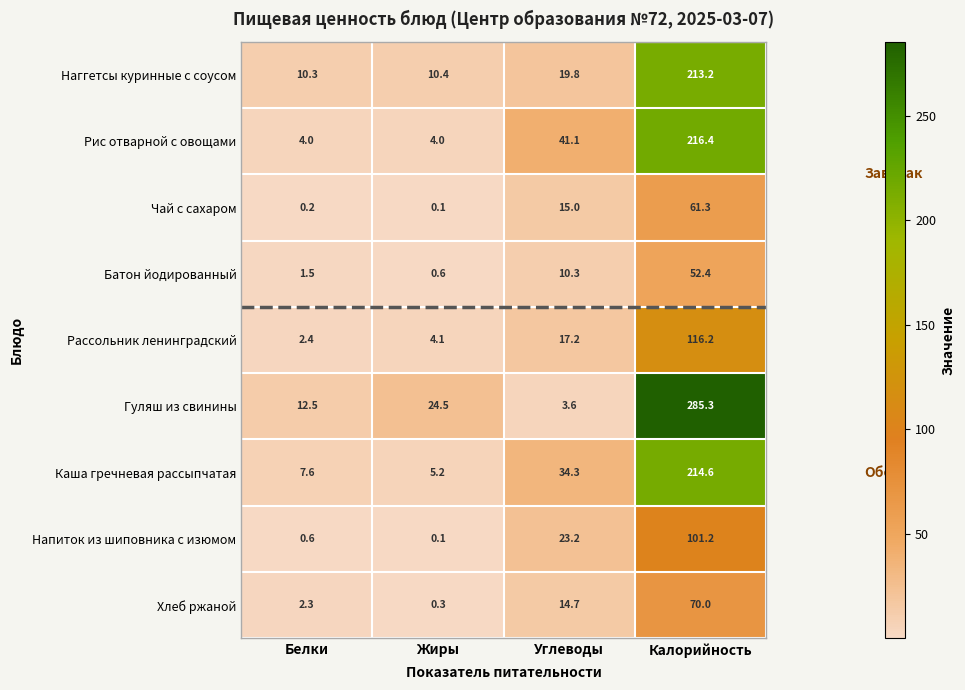

What is the sum of the Батон йодированный values at Белки and Углеводы?

11.8